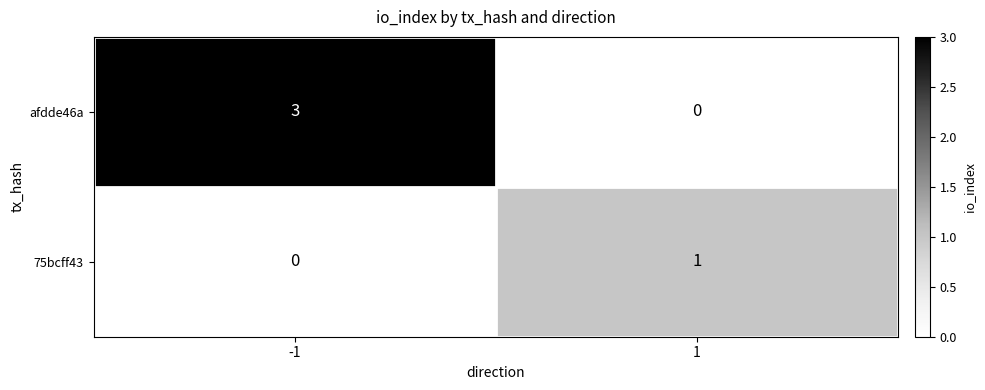

What is the highest value of the afdde46a series?

3